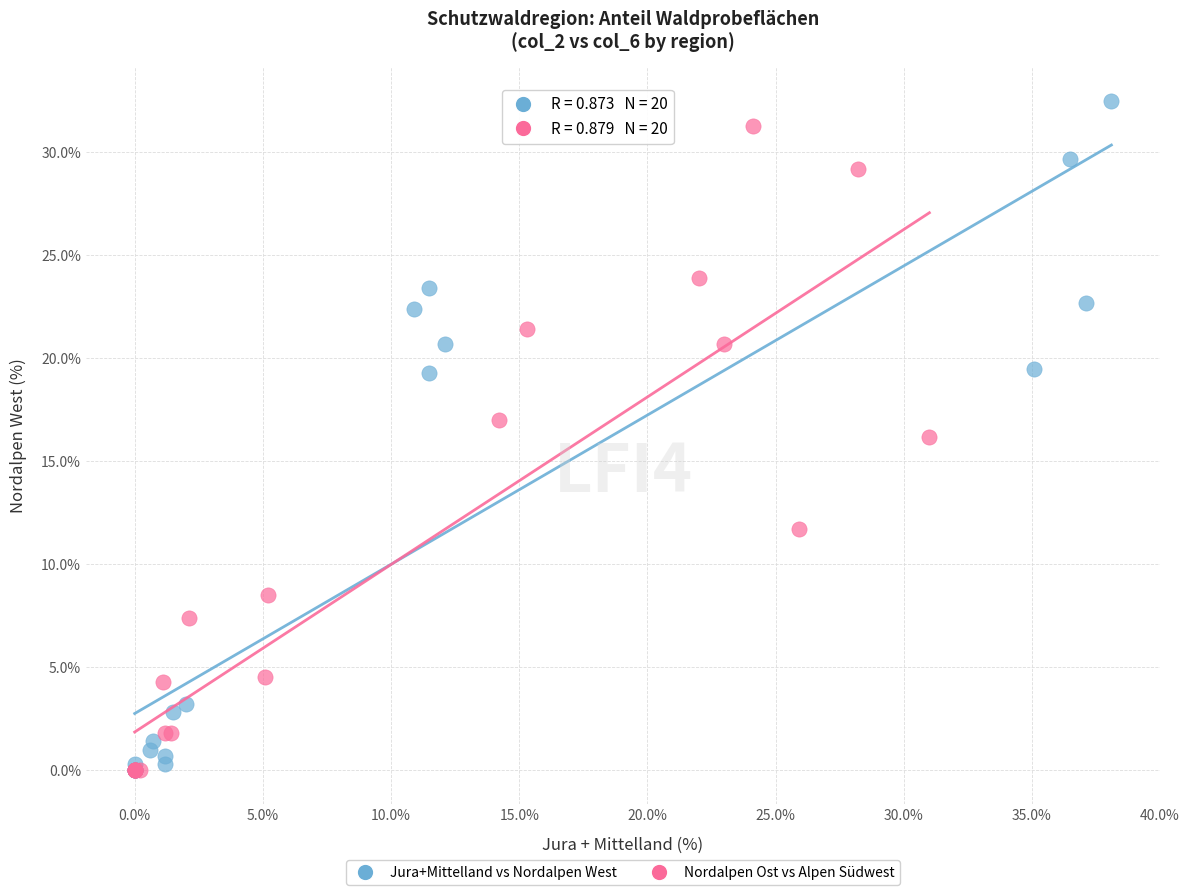

What are all the series names shown in the legend?

Jura+Mittelland vs Nordalpen West, Nordalpen Ost vs Alpen Südwest